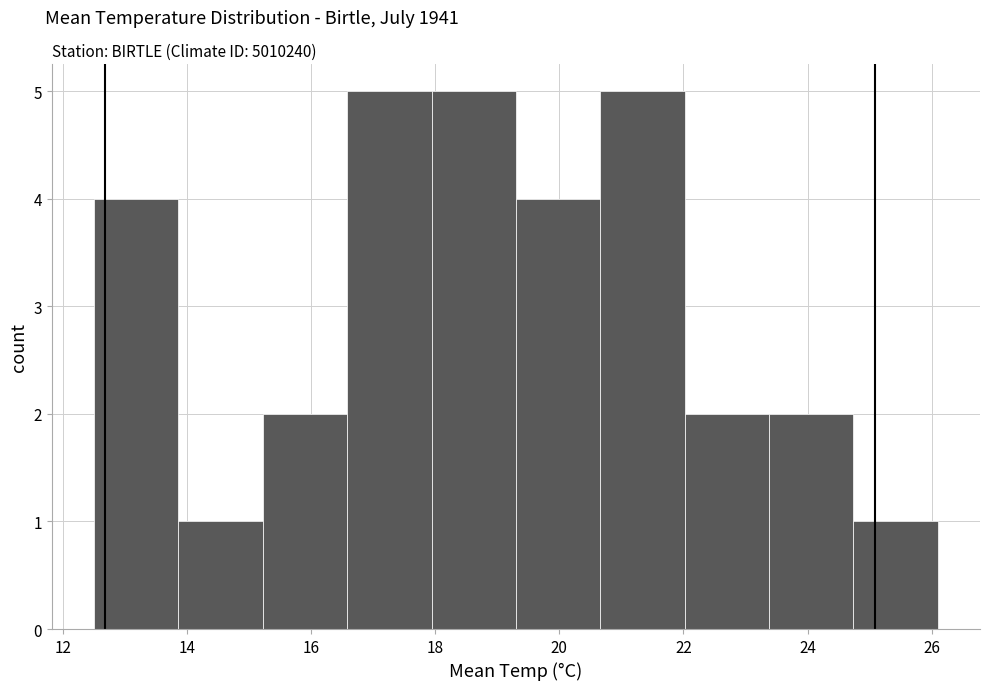

What is the height of the bar covering 20.66 to 22.02 on the x-axis? Neither the bar edges nor the heights are printed on the chart, so give them approximately, as read against the axes.

5